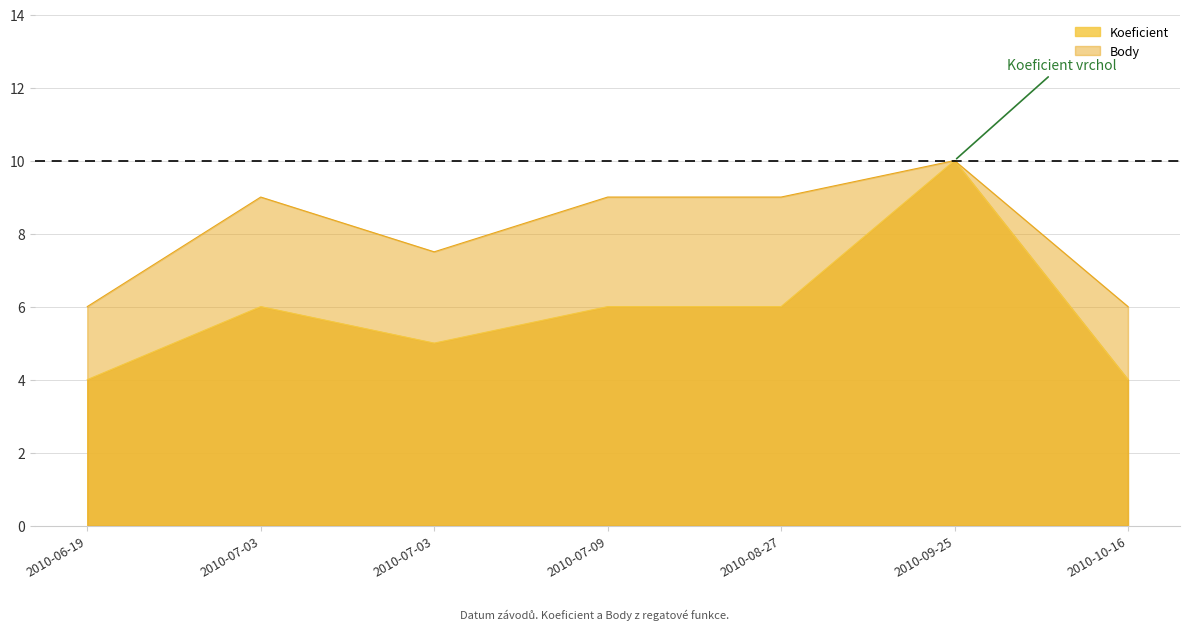

Between 2010-06-19 and 2010-09-25, which is larger?

2010-09-25